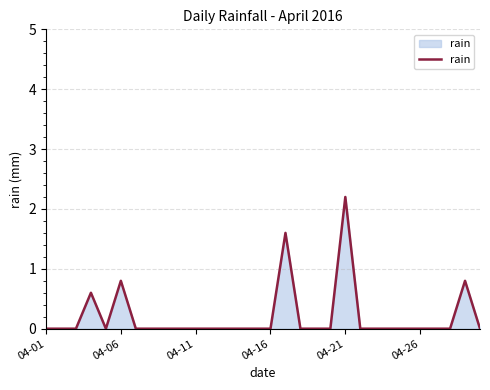

What is the difference between the maximum and minimum values?

2.2